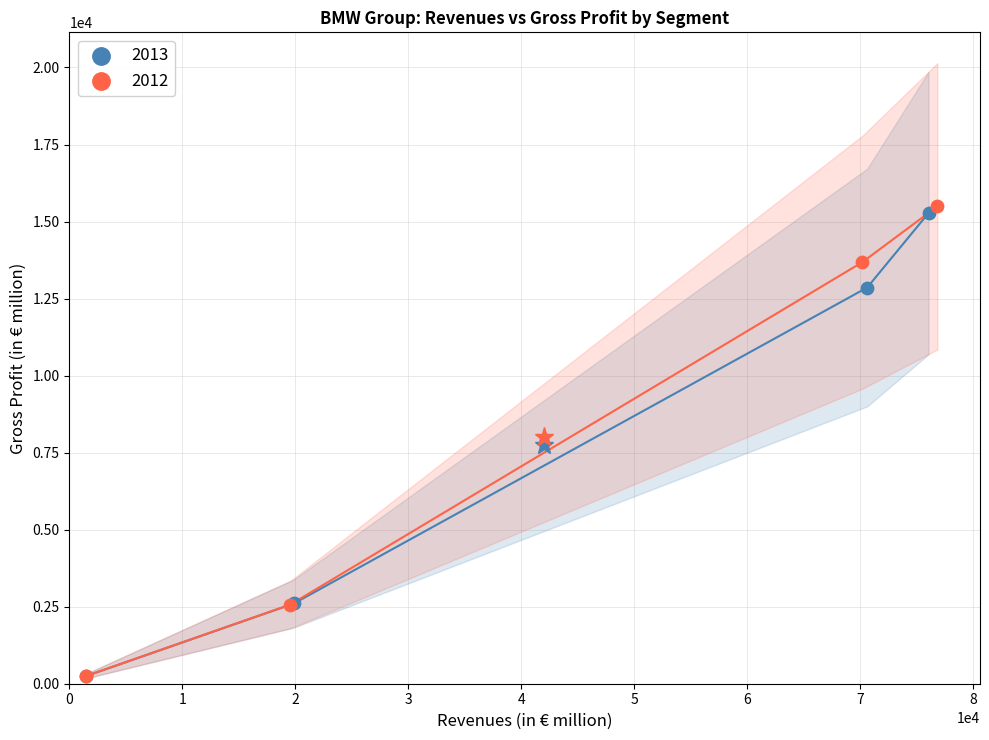

Which series has the widest spread of Y values?

2012